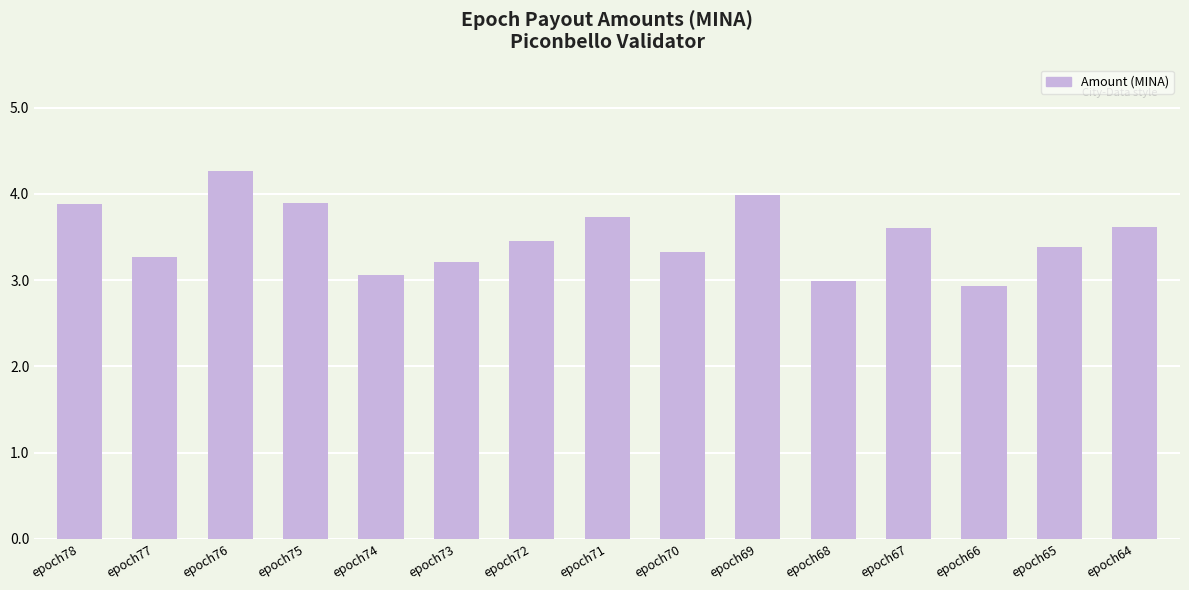

At which category does the chart reach its peak across all series?

epoch76